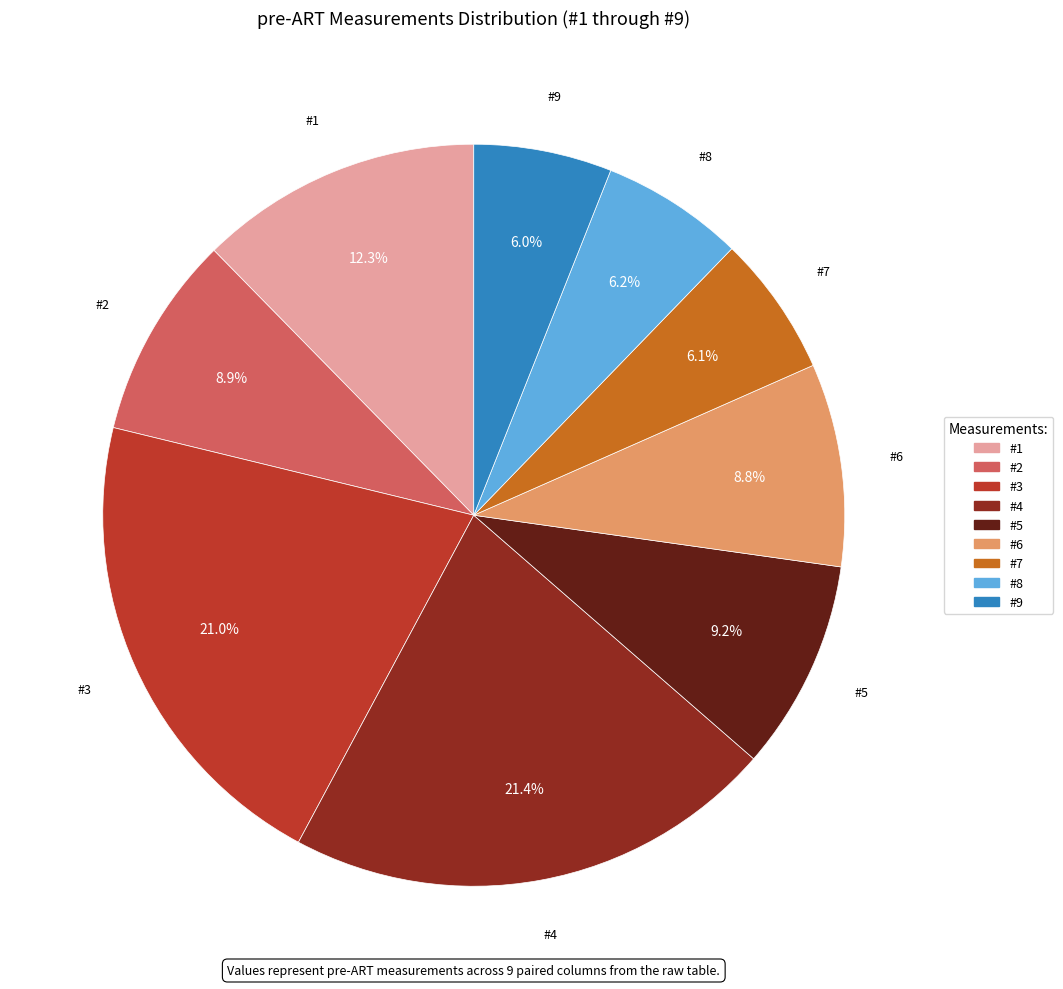

Do #9 and #6 together represent more than half of the pie?

No